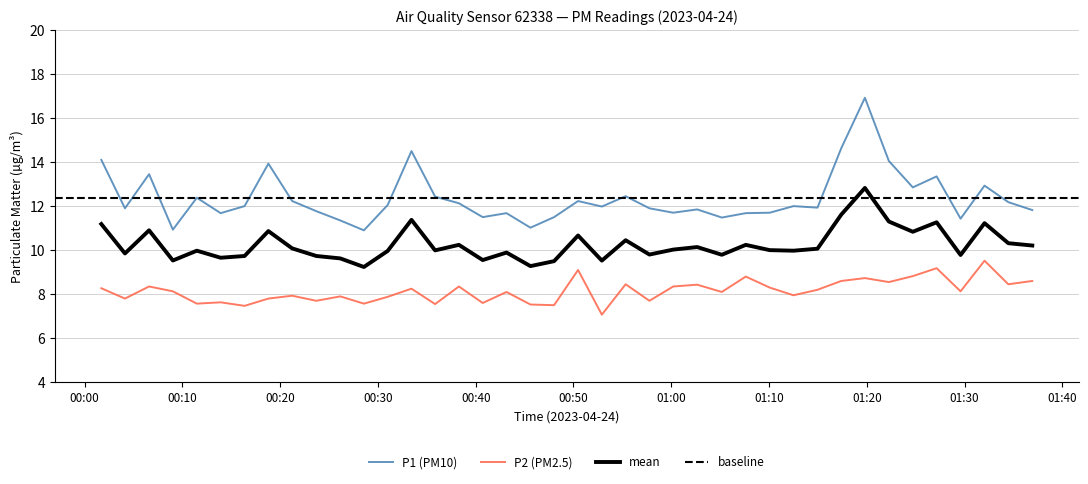

What is the minimum value for mean?

9.2